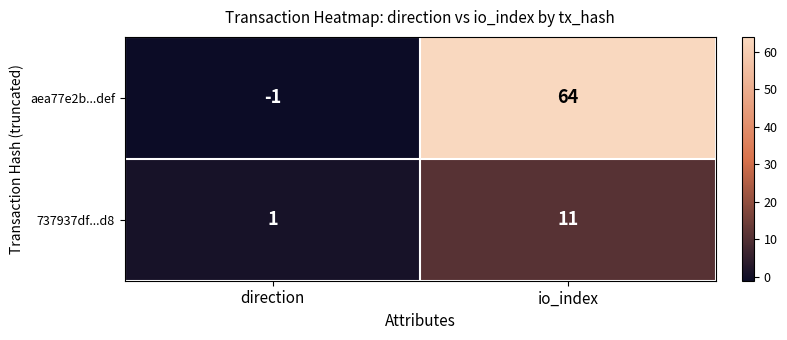

What is the difference between the maximum and minimum values in the aea77e2b...def series?

65